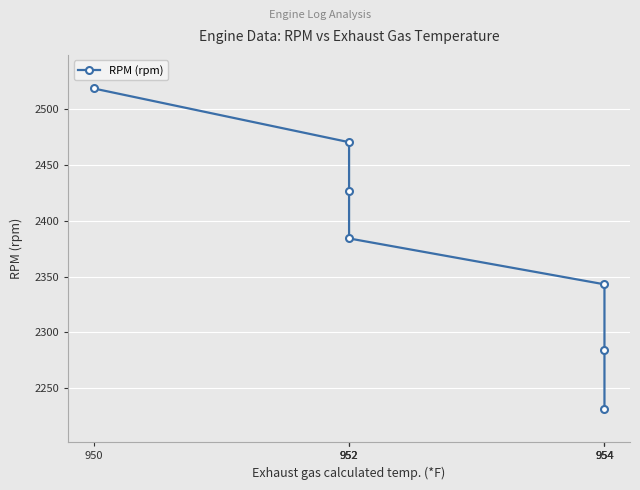

Which has a higher value, 952 or 952?

952